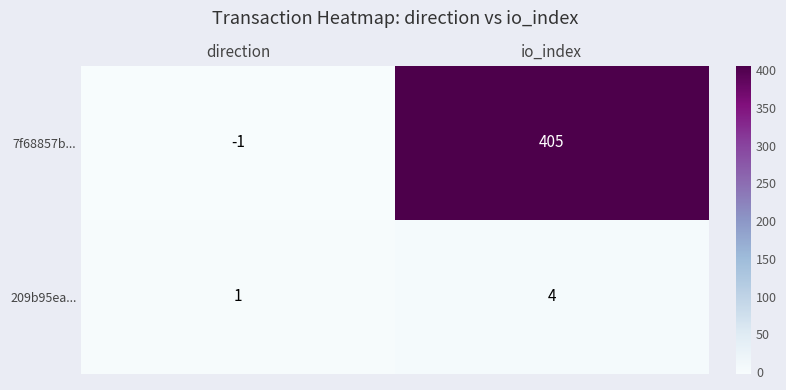

At which label is 209b95ea... closest to 2?

direction